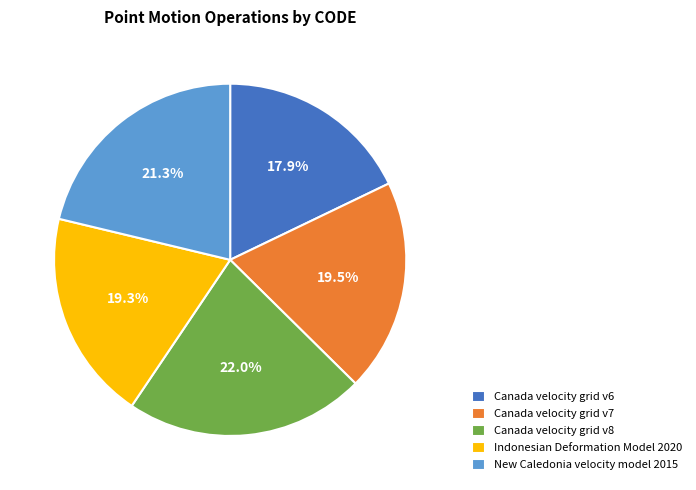

How many segments does this pie chart have?

5